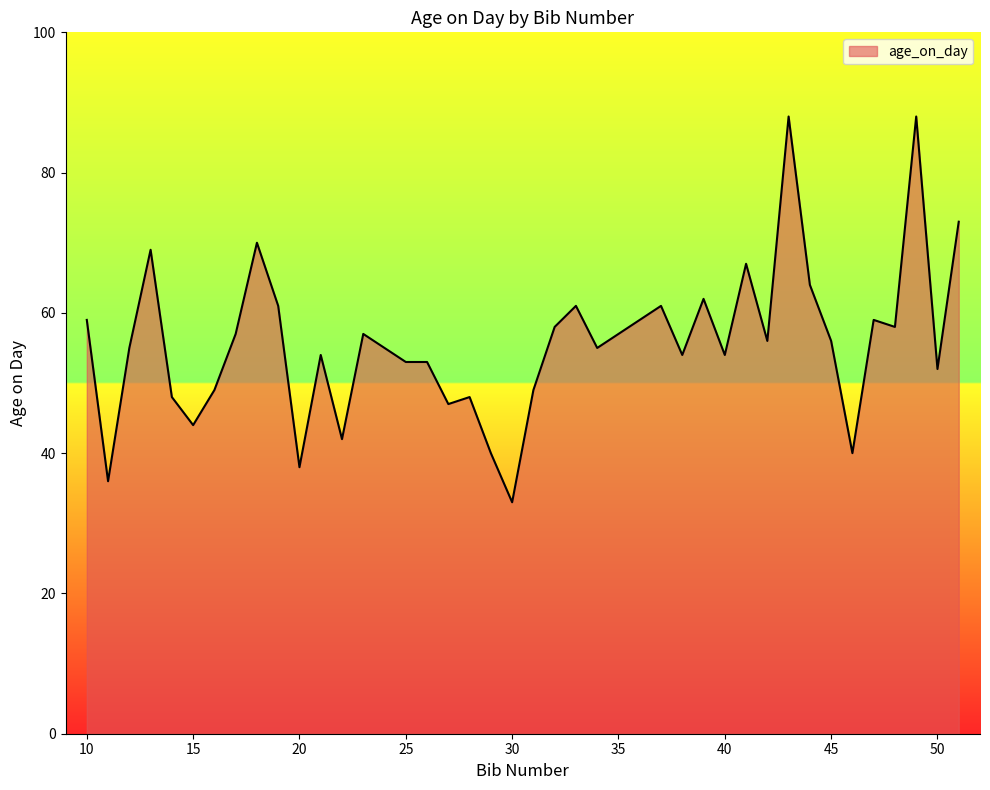

What is the minimum value shown in the chart?

33